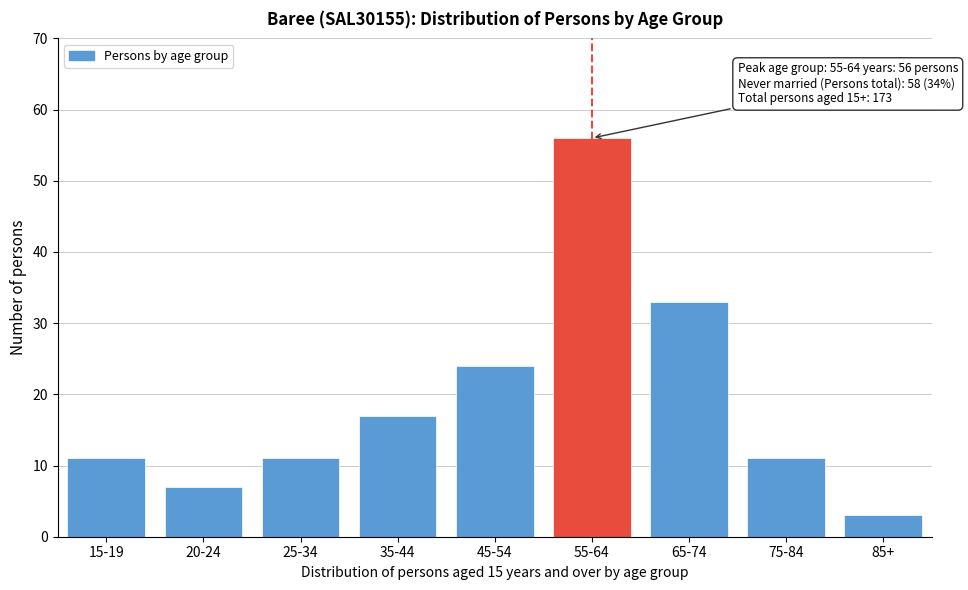

Reading left to right, transcribe all the data shown in this chart.

11	7	11	17	24	56	33	11	3